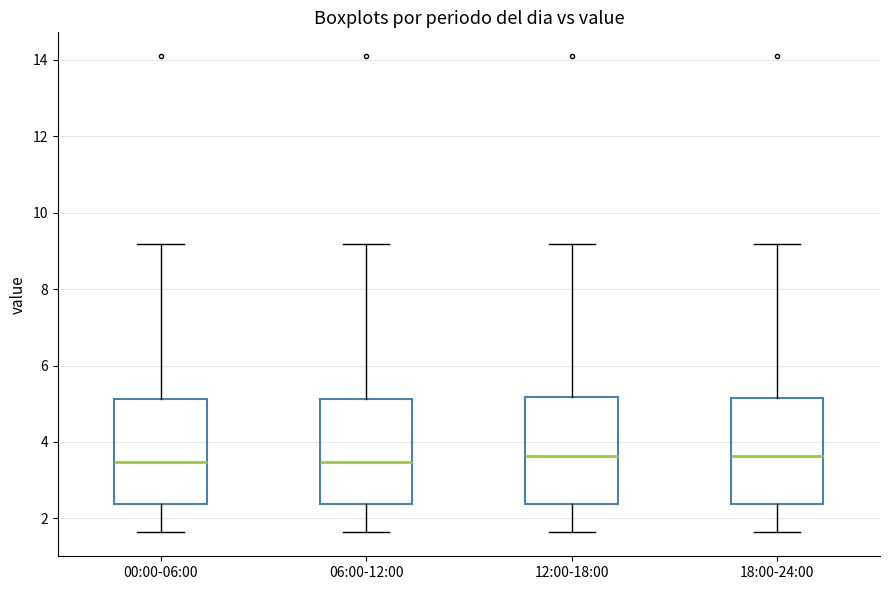

Reading left to right, read every box against the y-axis: the position of its median line, the range the box covers, and the ends of its whiskers. The values are not printed on the chart, so give them approximately, as read against the axis.

00:00-06:00: median 3.4, box 2.4 to 5.2, whiskers 1.6 to 9.2
06:00-12:00: median 3.4, box 2.4 to 5.2, whiskers 1.6 to 9.2
12:00-18:00: median 3.6, box 2.4 to 5.2, whiskers 1.6 to 9.2
18:00-24:00: median 3.6, box 2.4 to 5.2, whiskers 1.6 to 9.2